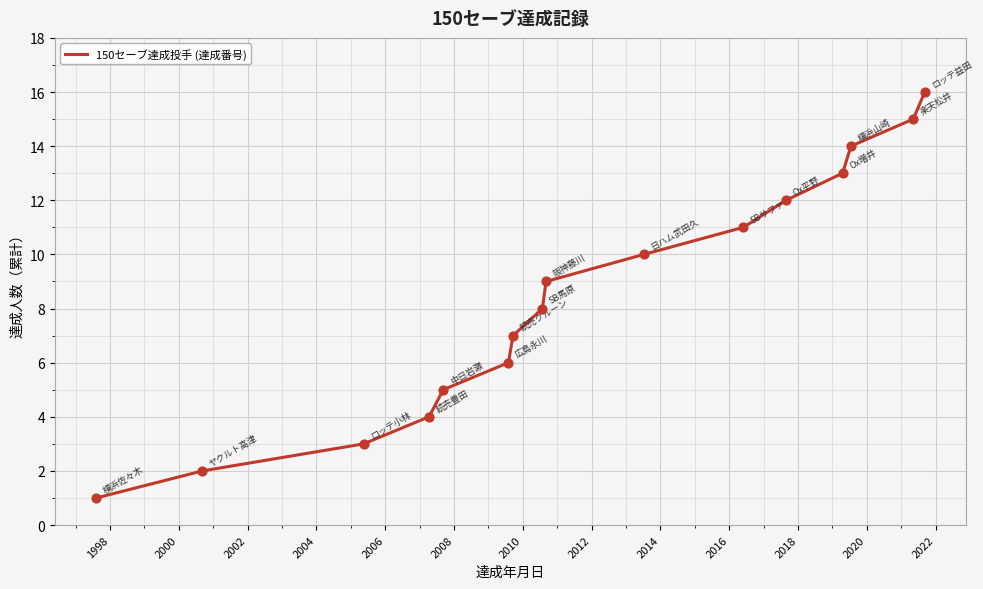

What is the maximum value shown in the chart?

16